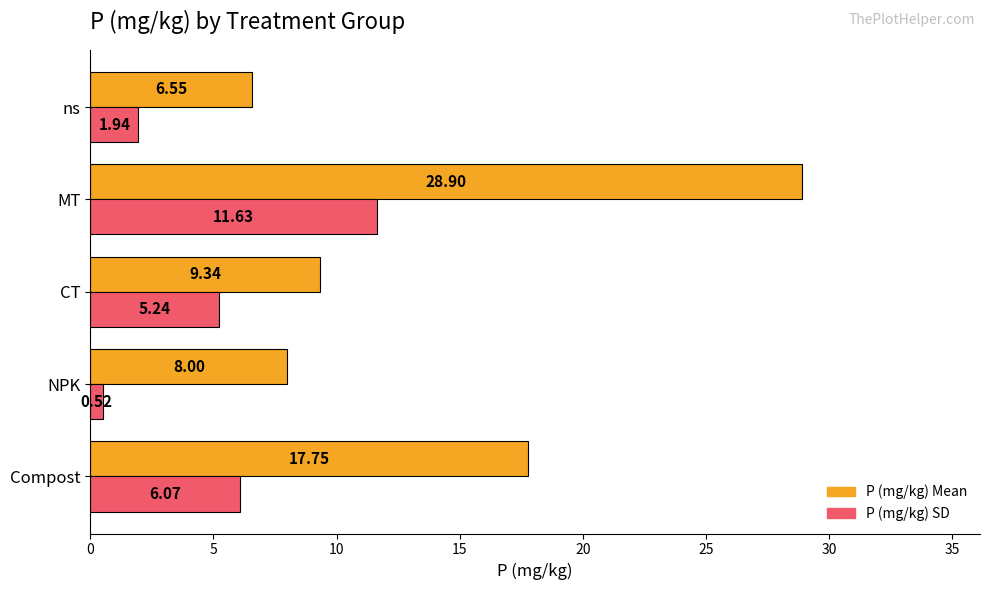

List the series in order of their peak value, lowest first.

P (mg/kg) SD, P (mg/kg) Mean